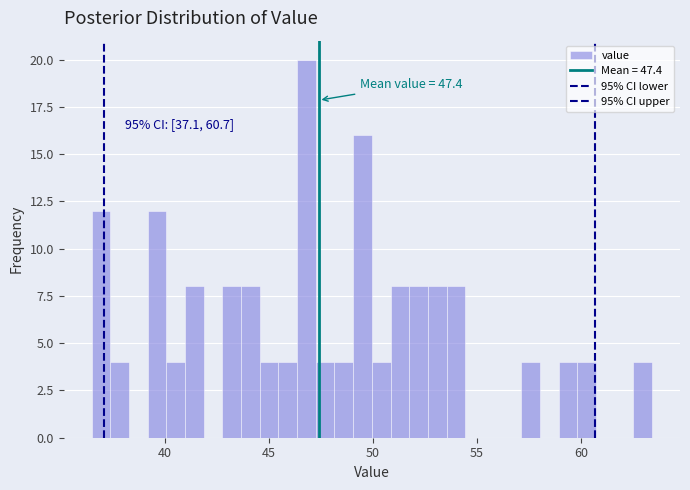

Around what value on the x-axis is the tallest bar? Give the approximate position of its centre, as read against the axis.

47.0